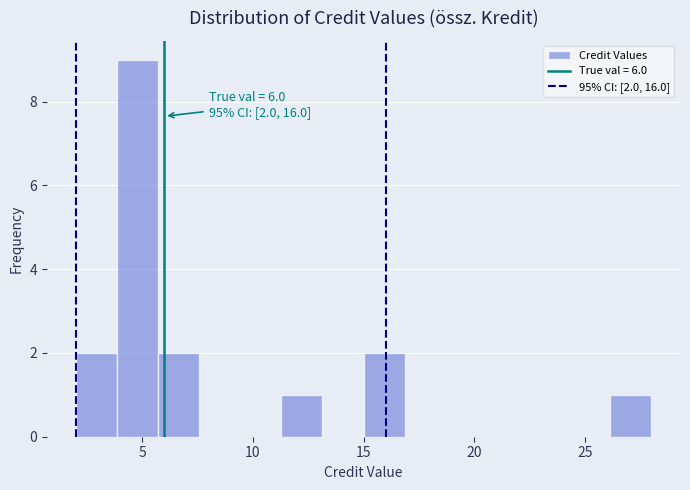

Around what value on the x-axis is the tallest bar? Give the approximate position of its centre, as read against the axis.

5.0